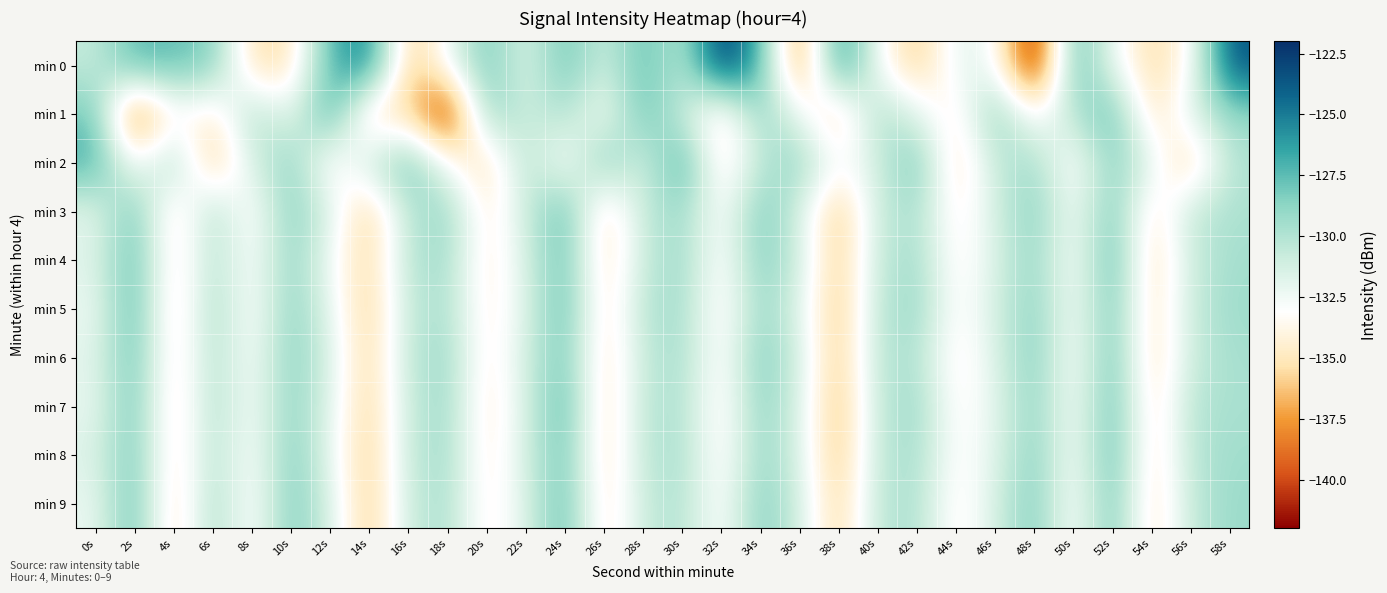

What is the total value across all series at 48s?

-1304.6